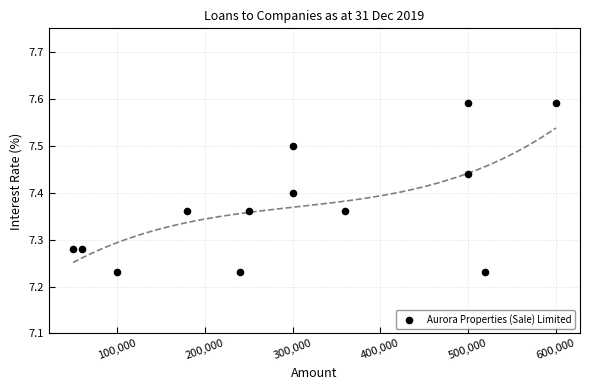

What is the range of X values (max minus min)?

550000.0